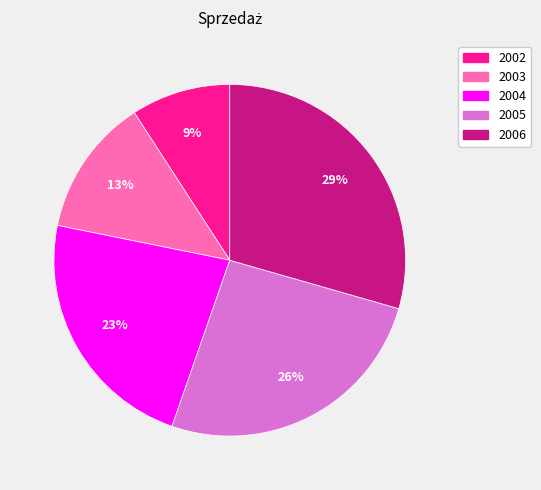

To the nearest percent, what percentage of the pie is 2006?

29%